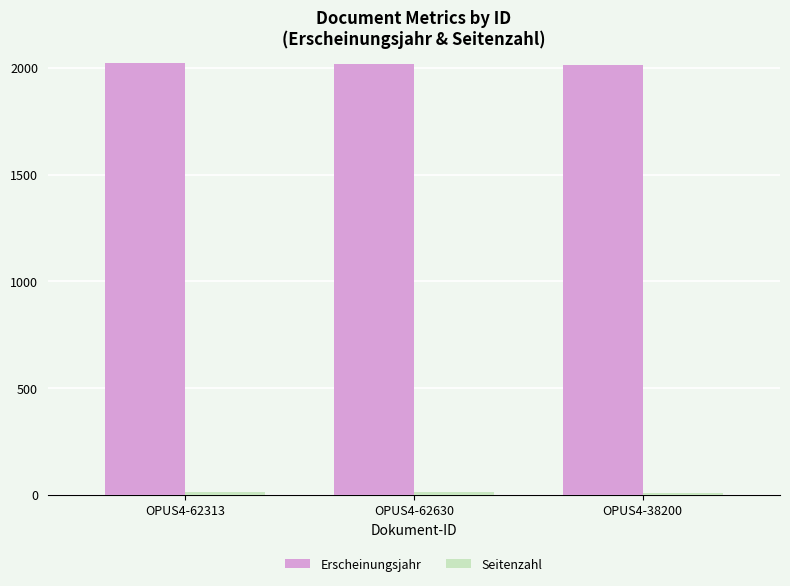

What is the difference between the maximum and minimum values in the Erscheinungsjahr series?

8